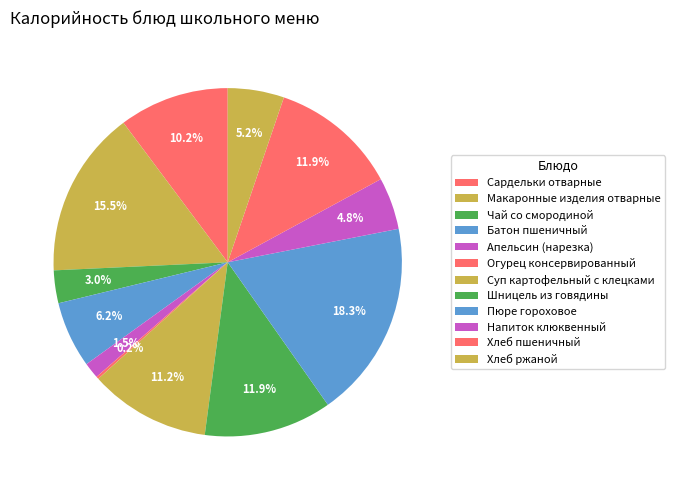

What is the ratio of the value at Напиток клюквенный to the value at Сардельки отварные?

0.5